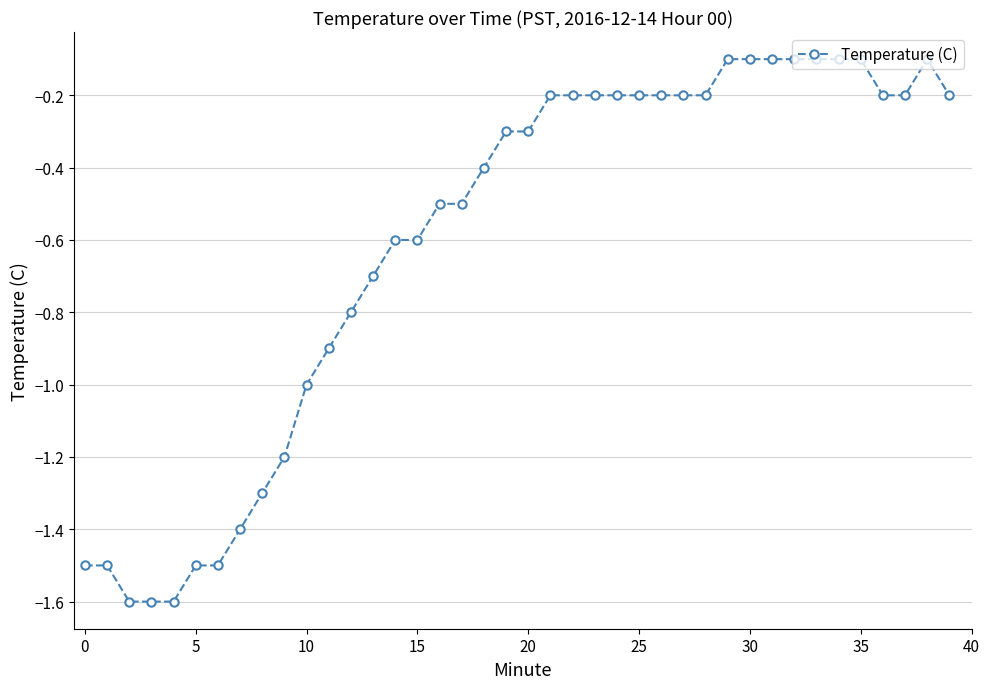

What is the value of the 27th point from the left?

-0.2